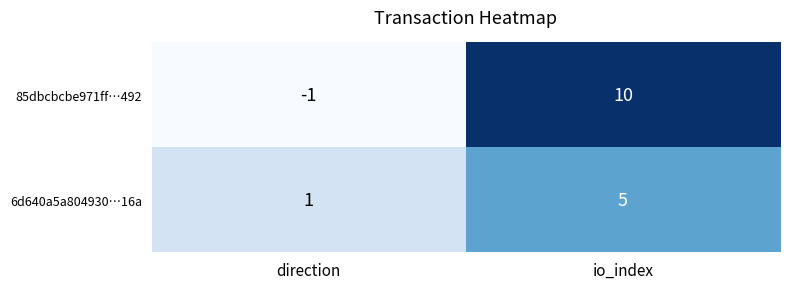

What is the sum of all 85dbcbcbe971ff…492 values?

9